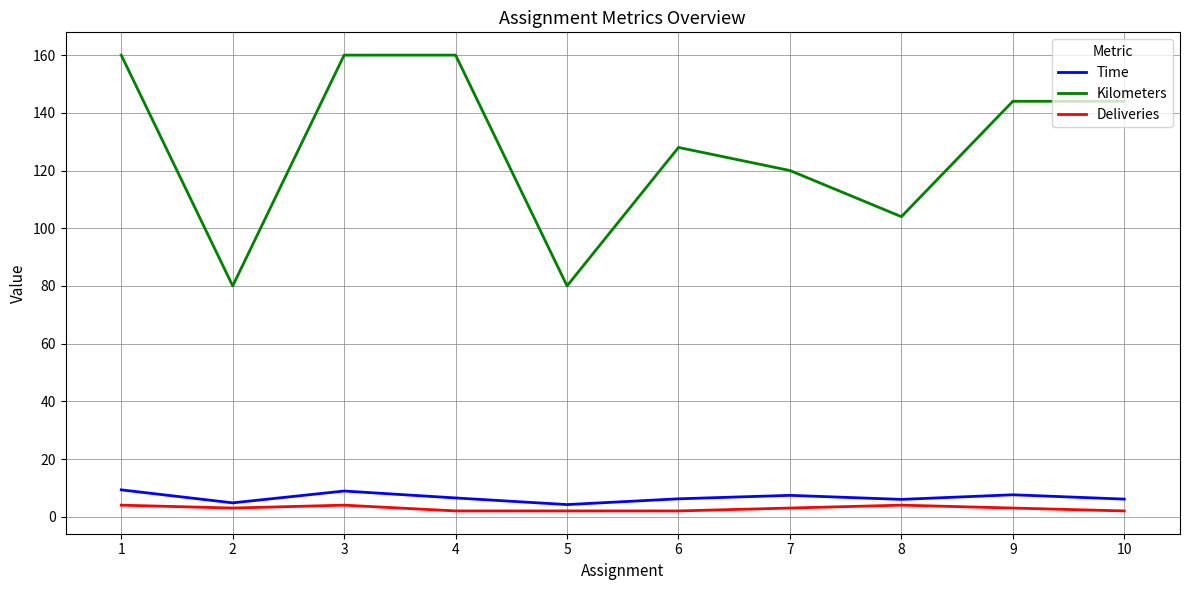

True or false: Kilometers and Deliveries cross at least once.

False